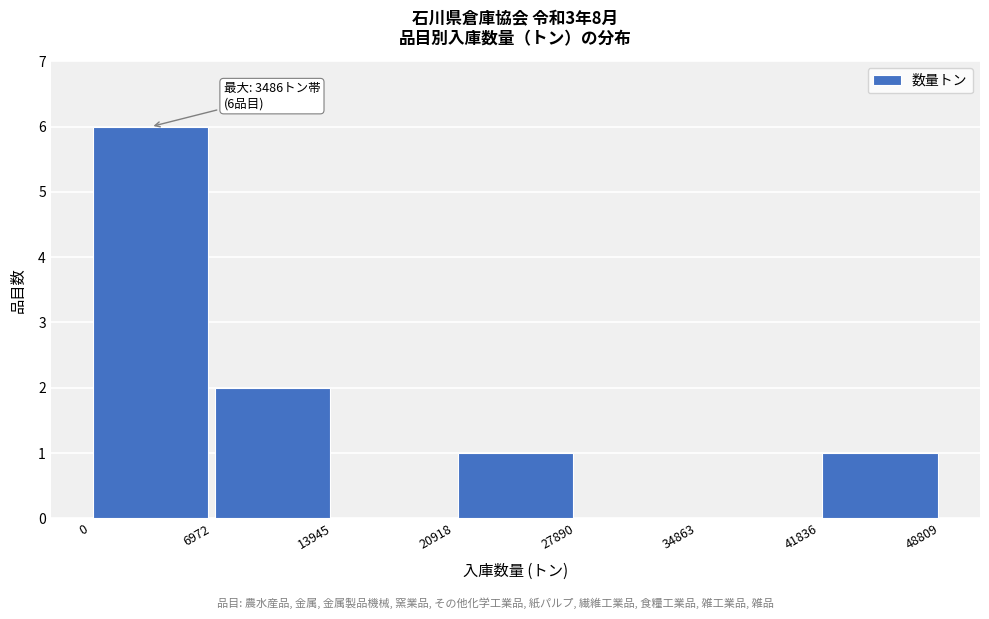

Over which range of the x-axis is the bar tallest?

0 to 6972